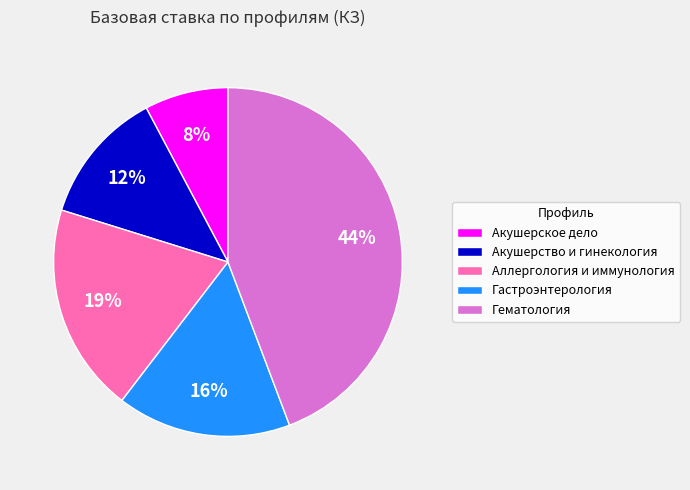

Do Гематология and Аллергология и иммунология together represent more than half of the pie?

Yes